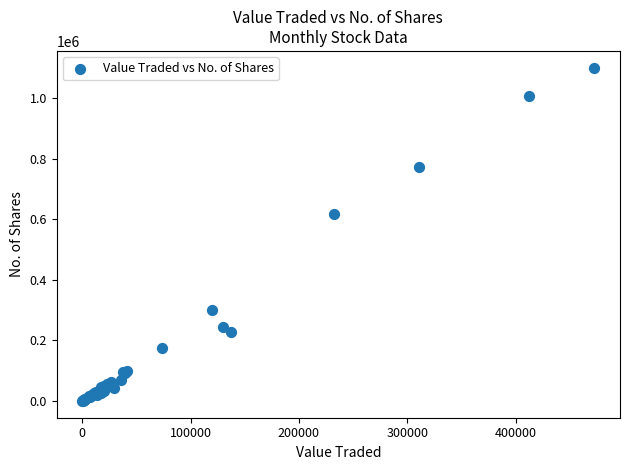

What Y value in the scatter plot is closest to 550141?

618807